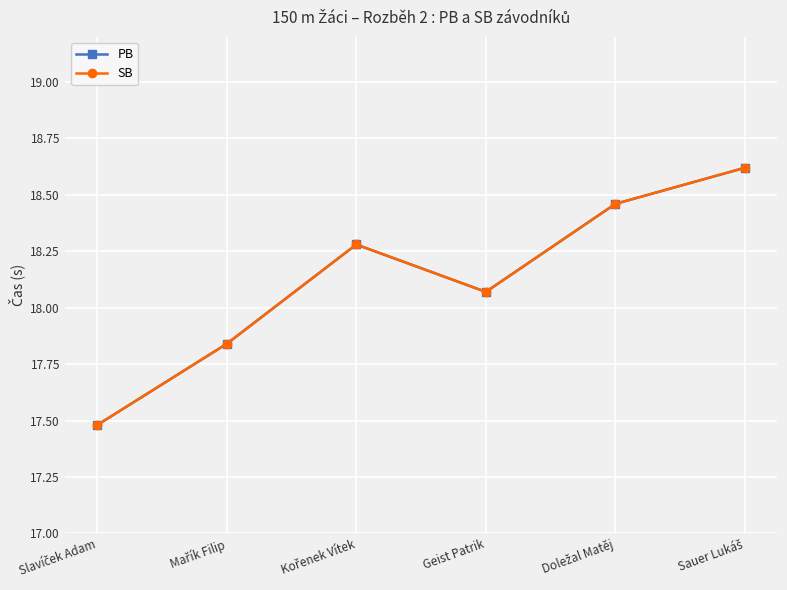

Rank the categories by PB value from lowest to highest.

Slavíček Adam, Mařík Filip, Geist Patrik, Kořenek Vítek, Doležal Matěj, Sauer Lukáš